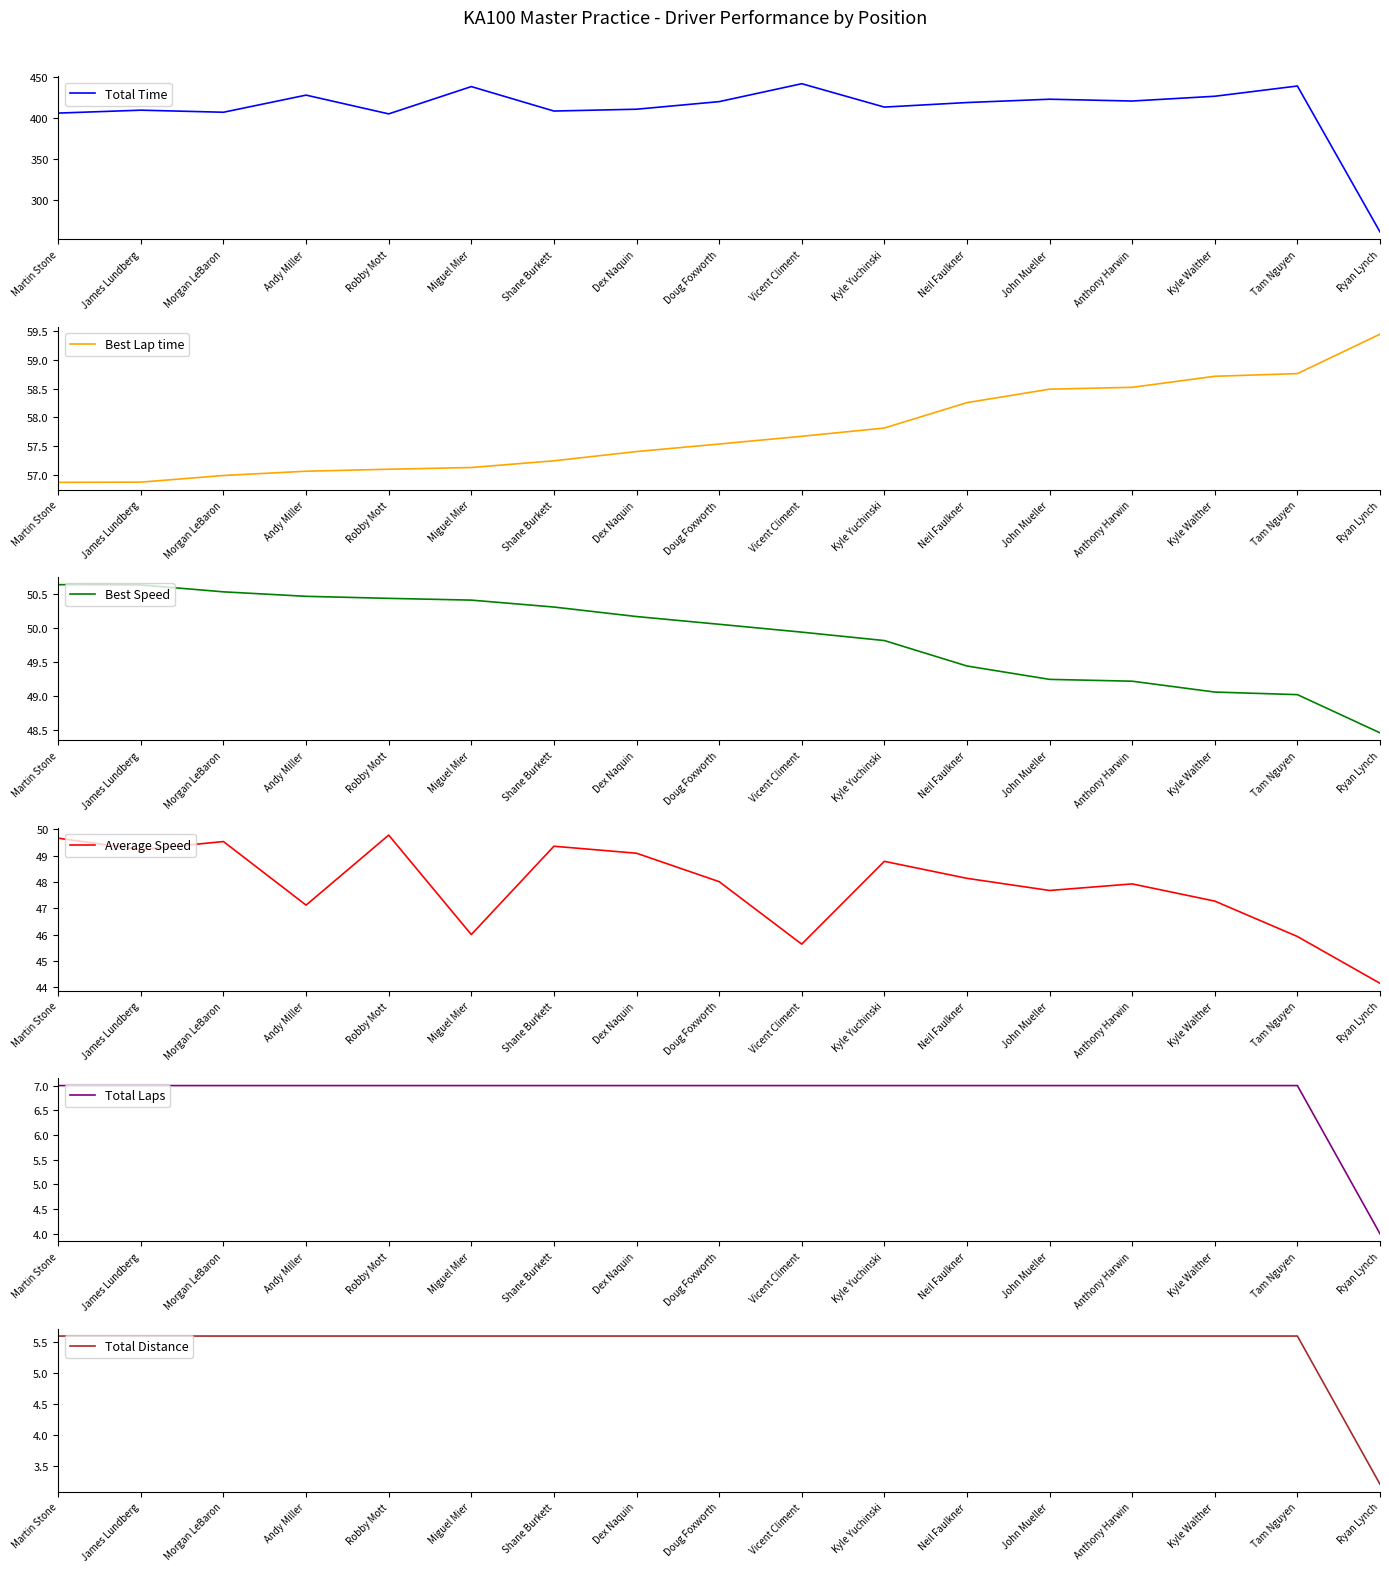

Reading left to right, extract all data points from this chart.

Total Time: 405.9	409.5	406.9	427.8	404.9	438.2	408.4	410.6	419.9	441.7	413.2	418.8	422.8	420.6	426.4	438.9	260.9
Best Lap time: 56.9	56.9	57.0	57.1	57.1	57.1	57.3	57.4	57.5	57.7	57.8	58.3	58.5	58.5	58.7	58.8	59.4
Best Speed: 50.6	50.6	50.5	50.5	50.4	50.4	50.3	50.2	50.1	49.9	49.8	49.4	49.2	49.2	49.1	49.0	48.5
Average Speed: 49.7	49.2	49.5	47.1	49.8	46.0	49.4	49.1	48.0	45.6	48.8	48.1	47.7	47.9	47.3	45.9	44.1
Total Laps: 7.0	7.0	7.0	7.0	7.0	7.0	7.0	7.0	7.0	7.0	7.0	7.0	7.0	7.0	7.0	7.0	4.0
Total Distance: 5.6	5.6	5.6	5.6	5.6	5.6	5.6	5.6	5.6	5.6	5.6	5.6	5.6	5.6	5.6	5.6	3.2